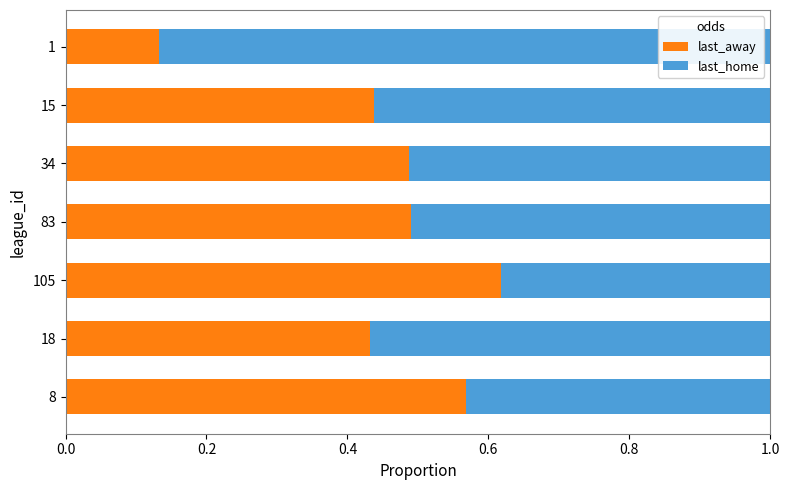

What are all the series names shown in the legend?

last_away, last_home